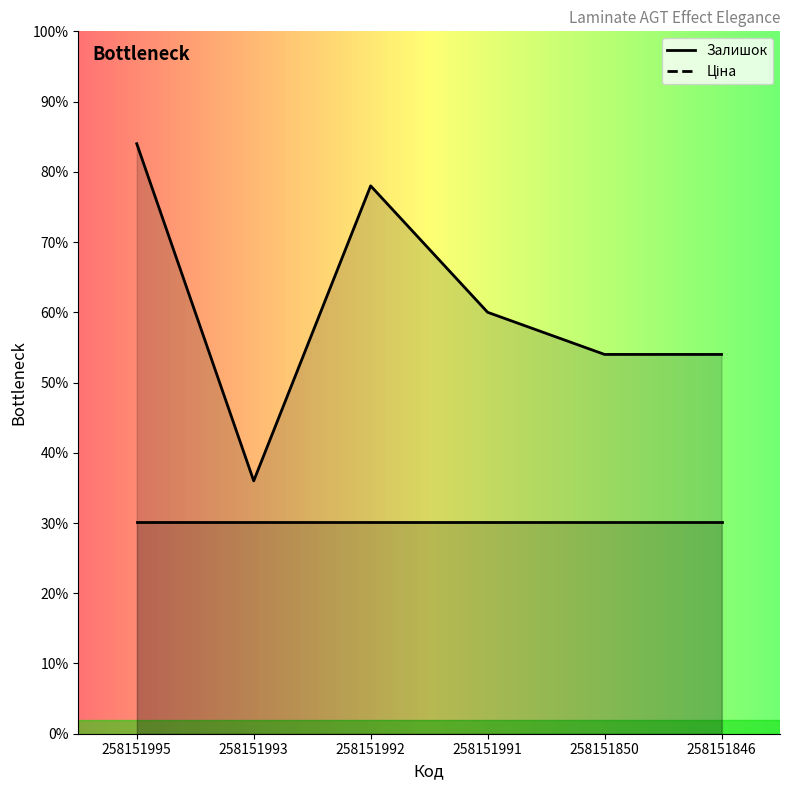

Which series has the largest range (max minus min)?

Залишок